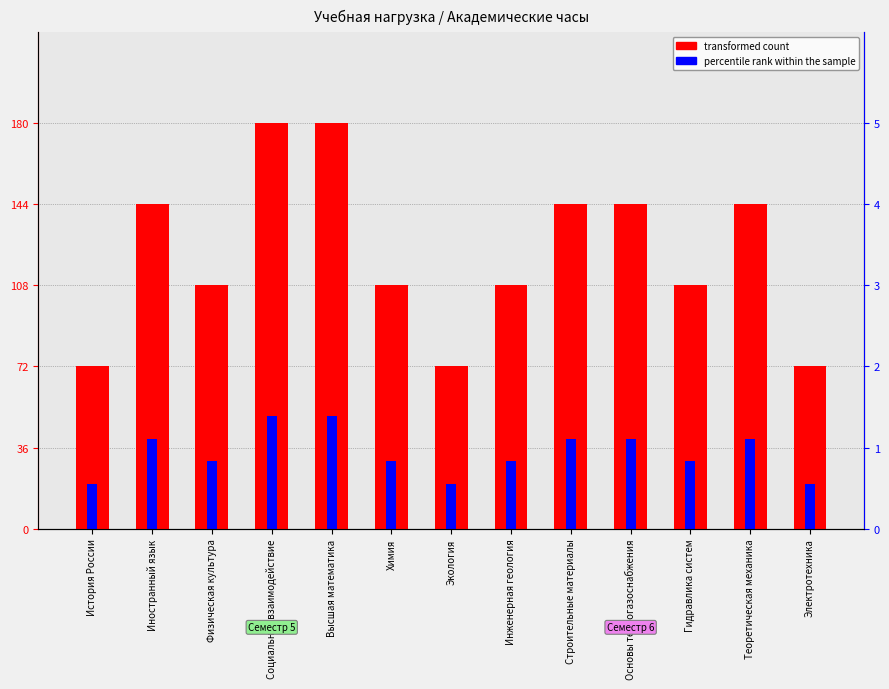

What is the greatest value displayed?

180